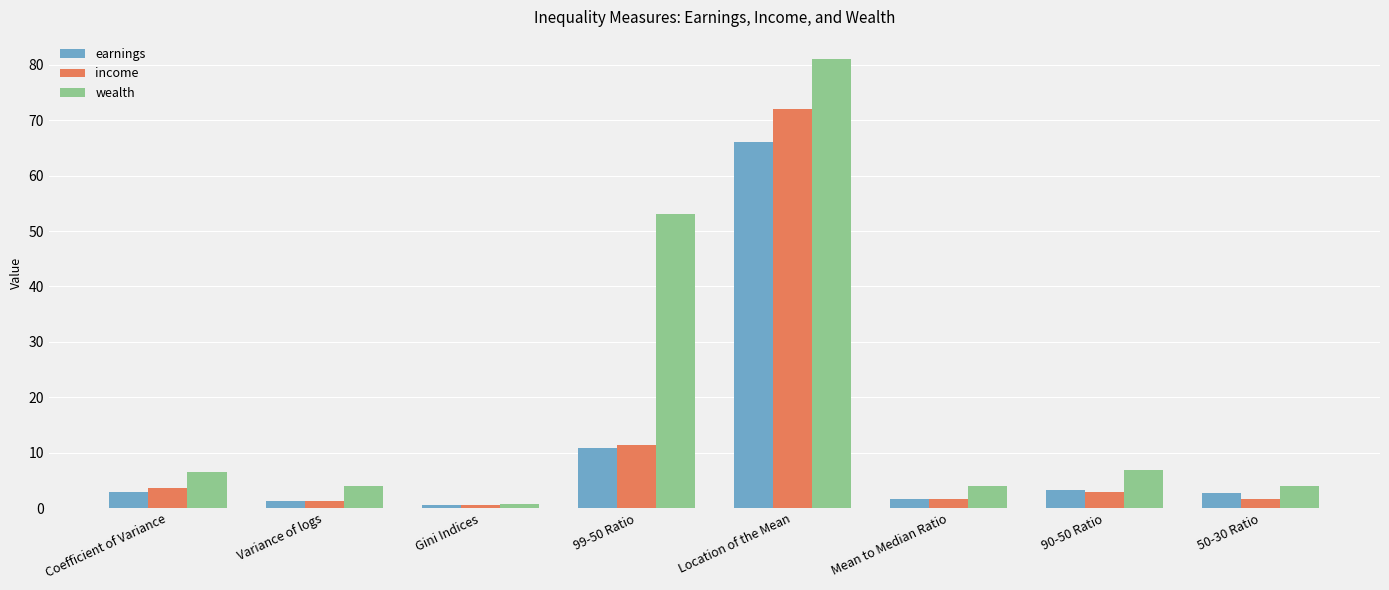

What is the label of the 1st bar from the right?

50-30 Ratio